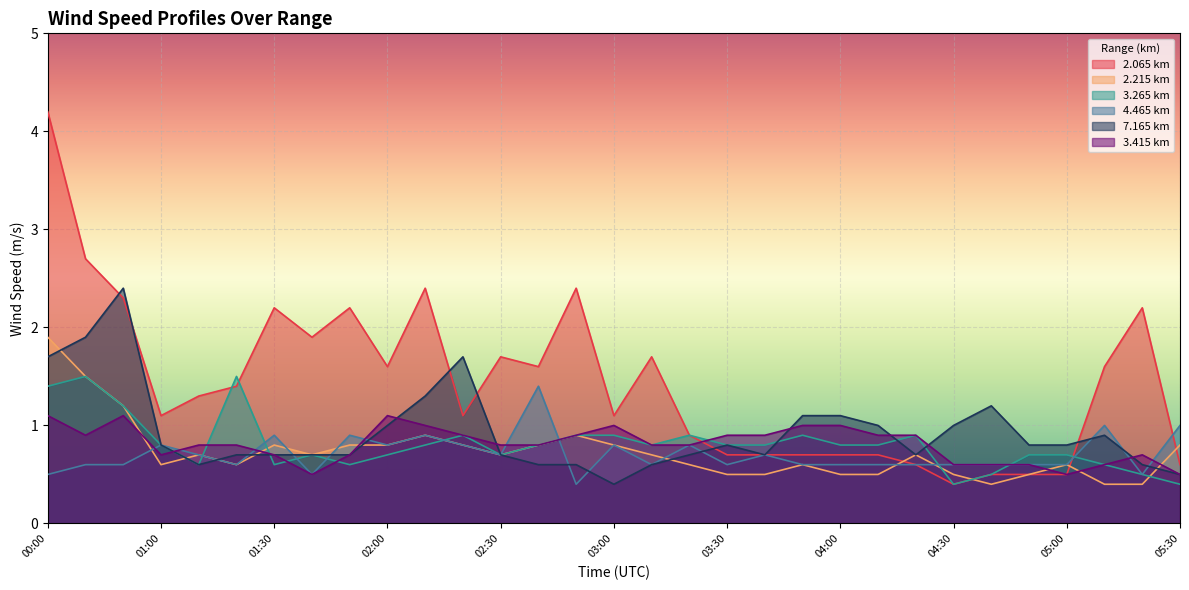

True or false: 2.215 has more than 0 points higher than both neighbors.

True